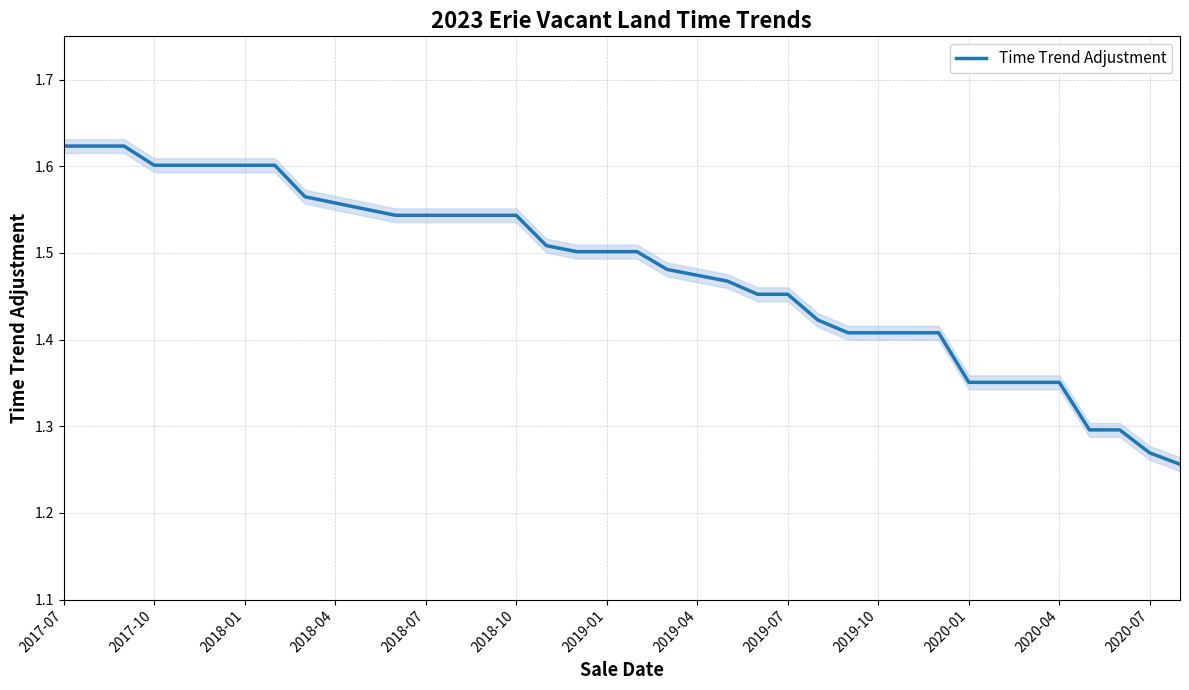

The Time Trend Adjustment series shows 2.4 at 2020-04. True or false?

False